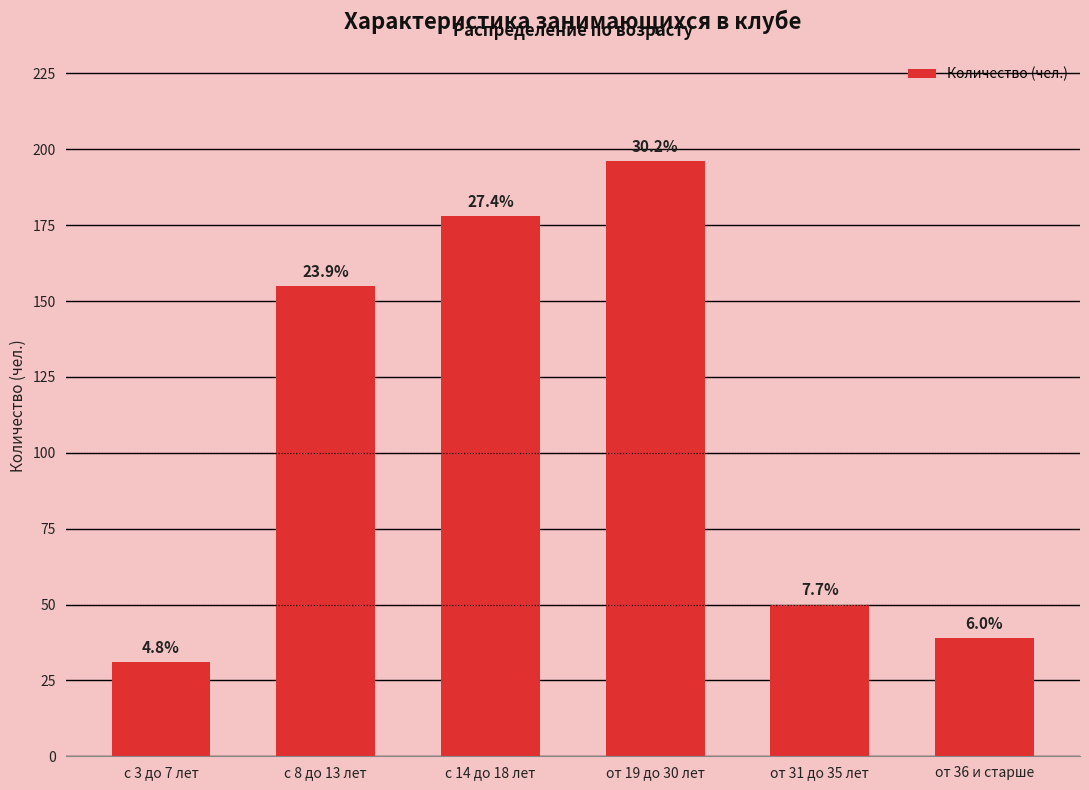

The chart shows a value of 351 at от 19 до 30 лет. True or false?

False